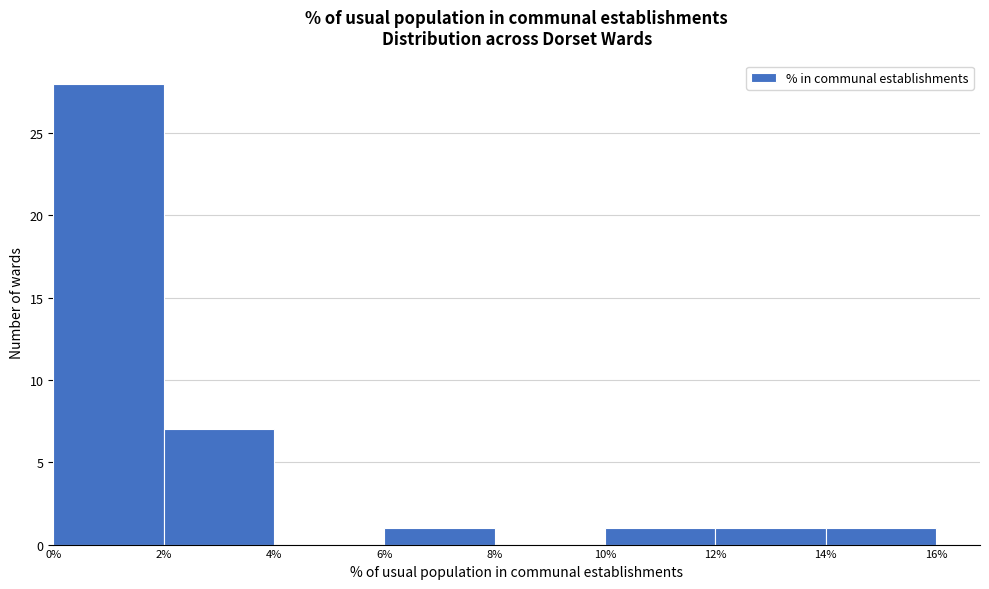

What is the height of the bar covering 0% to 2% on the x-axis? The values are not printed on the chart, so give them approximately, as read against the axis.

28